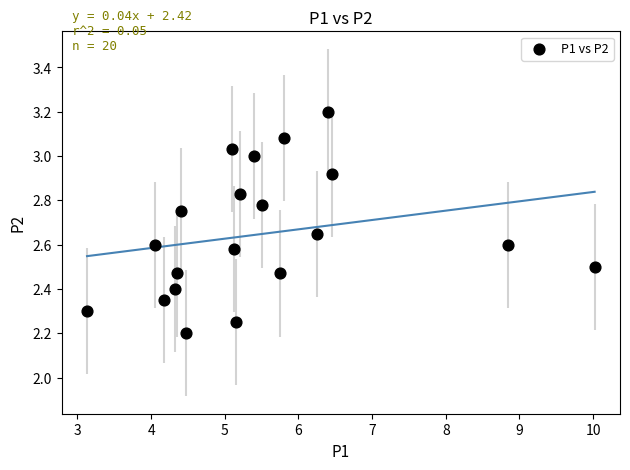

What is the range of X values (max minus min)?

6.9